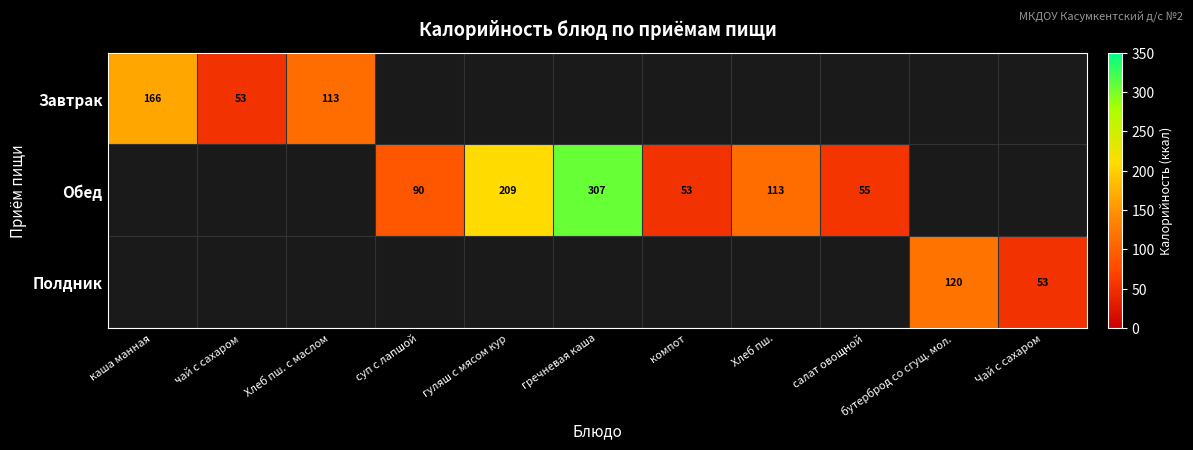

True or false: Обед has a value of 203 at гречневая каша.

False